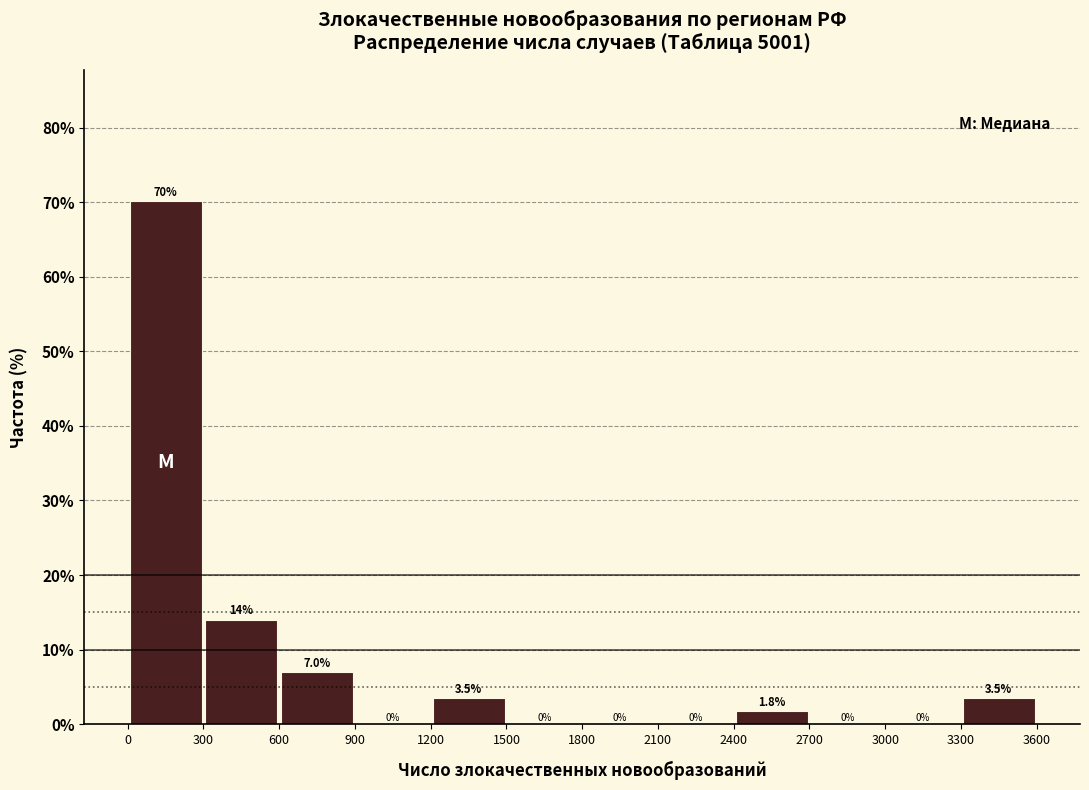

What is the height of the bar covering 300 to 600 on the x-axis?

14.0